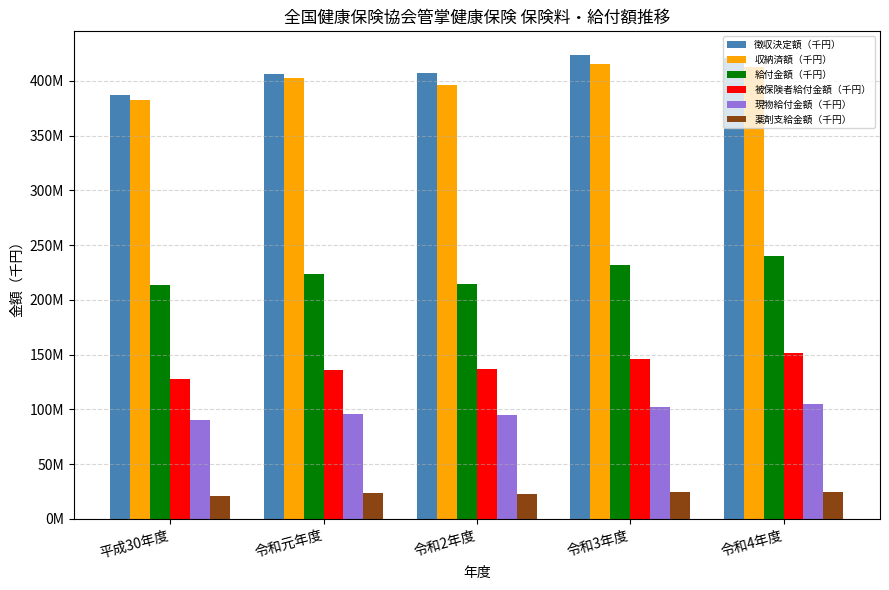

What is the difference between the maximum and minimum values in the 薬剤支給金額（千円） series?

3681353